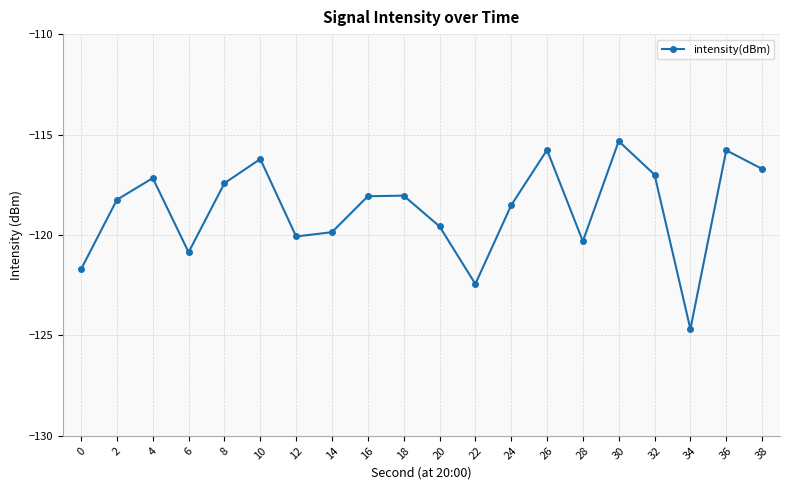

Where does the data first go above -118?

4